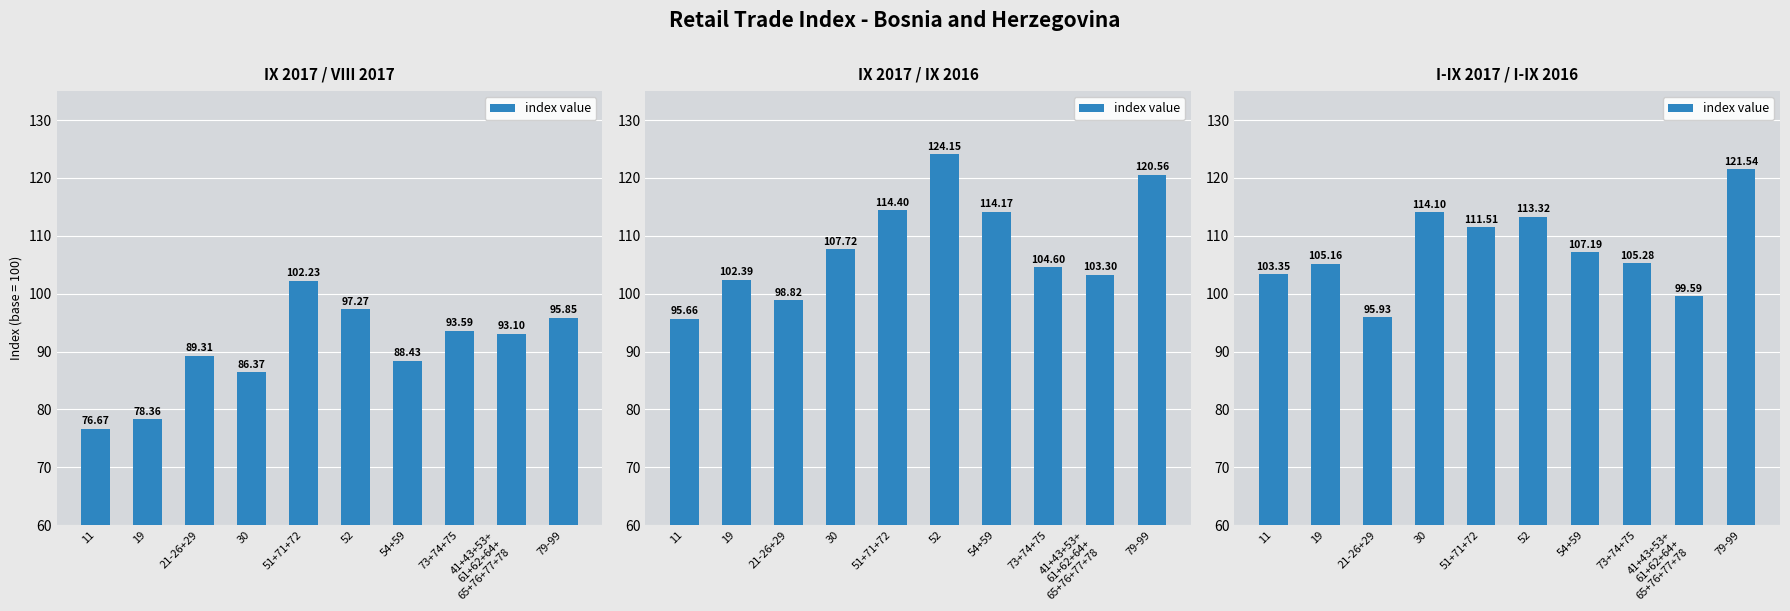

What is the difference between the maximum and second lowest values?

21.9